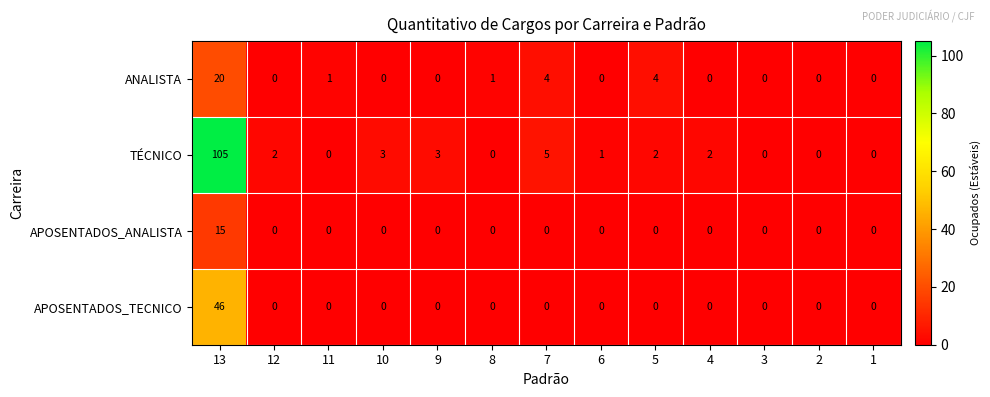

Which label corresponds to the largest value in the chart?

13